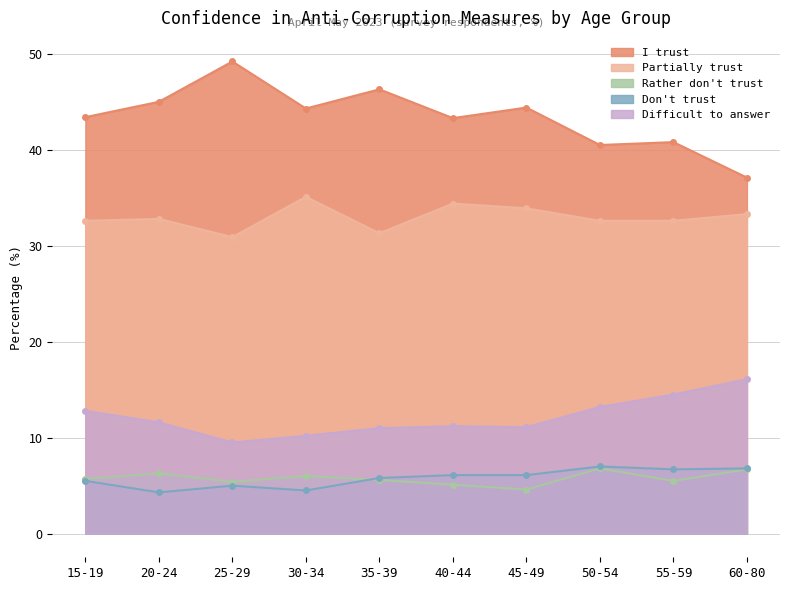

What is the sum of all Difficult to answer values?

121.2